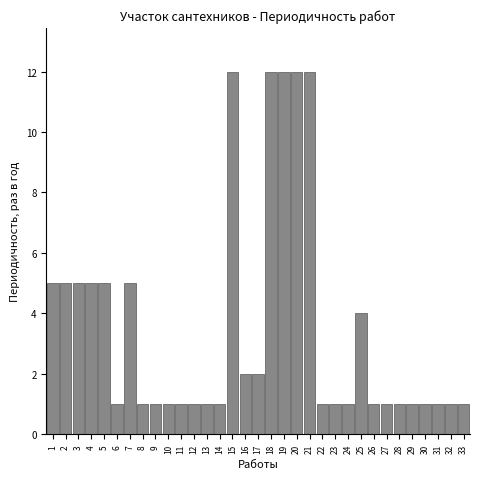

True or false: the data shows 0 at 29.

False